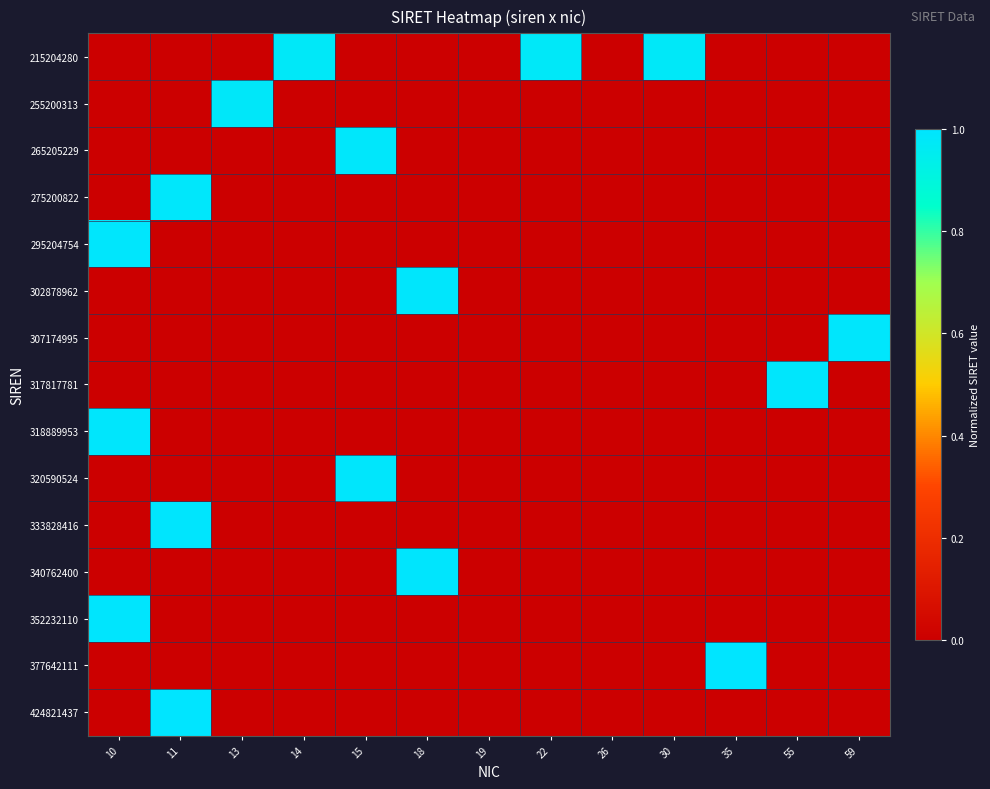

At how many categories does at least one series exceed 0?

11